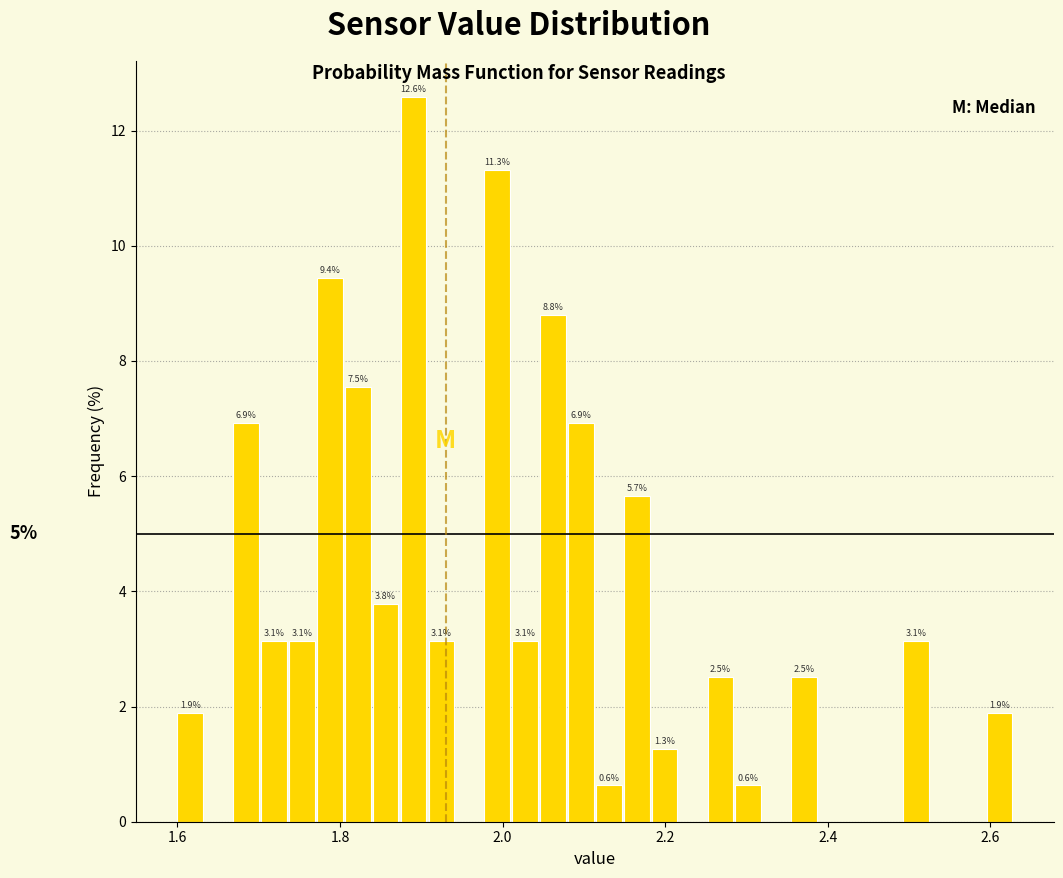

Around what value on the x-axis is the tallest bar? Give the approximate position of its centre, as read against the axis.

1.90